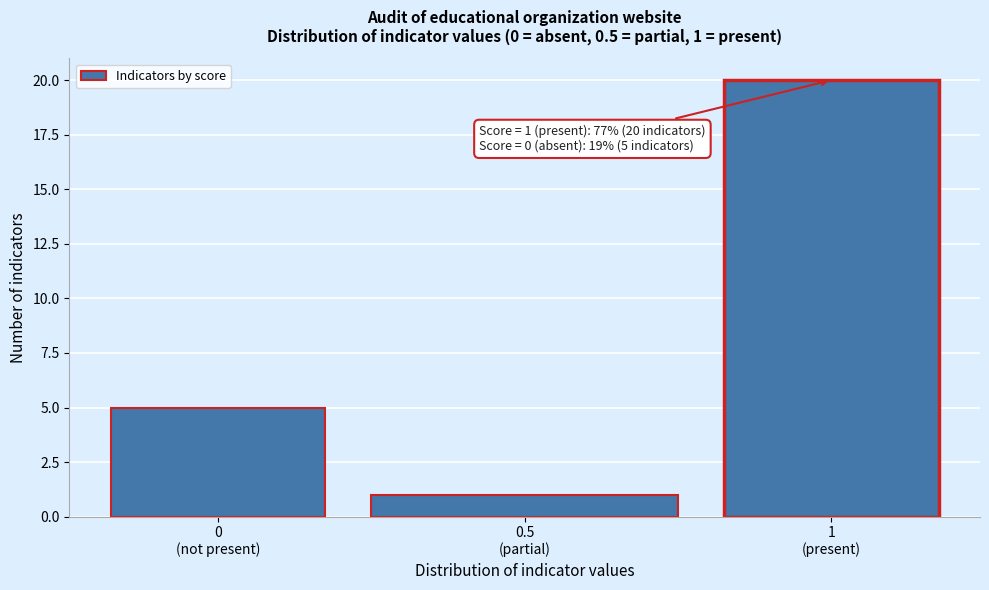

Reading right to left, list all the values displayed in this chart.

20	1	5